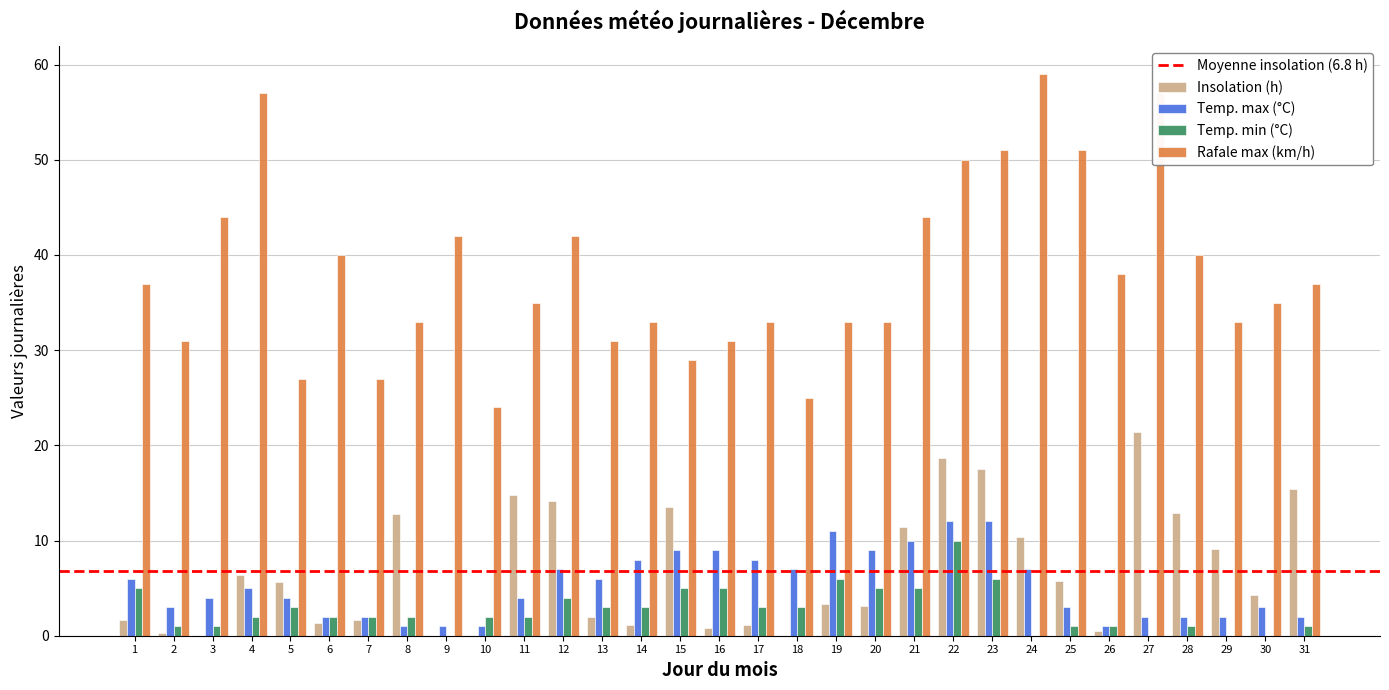

What is the spread (max minus min) of values at 10?

24.0